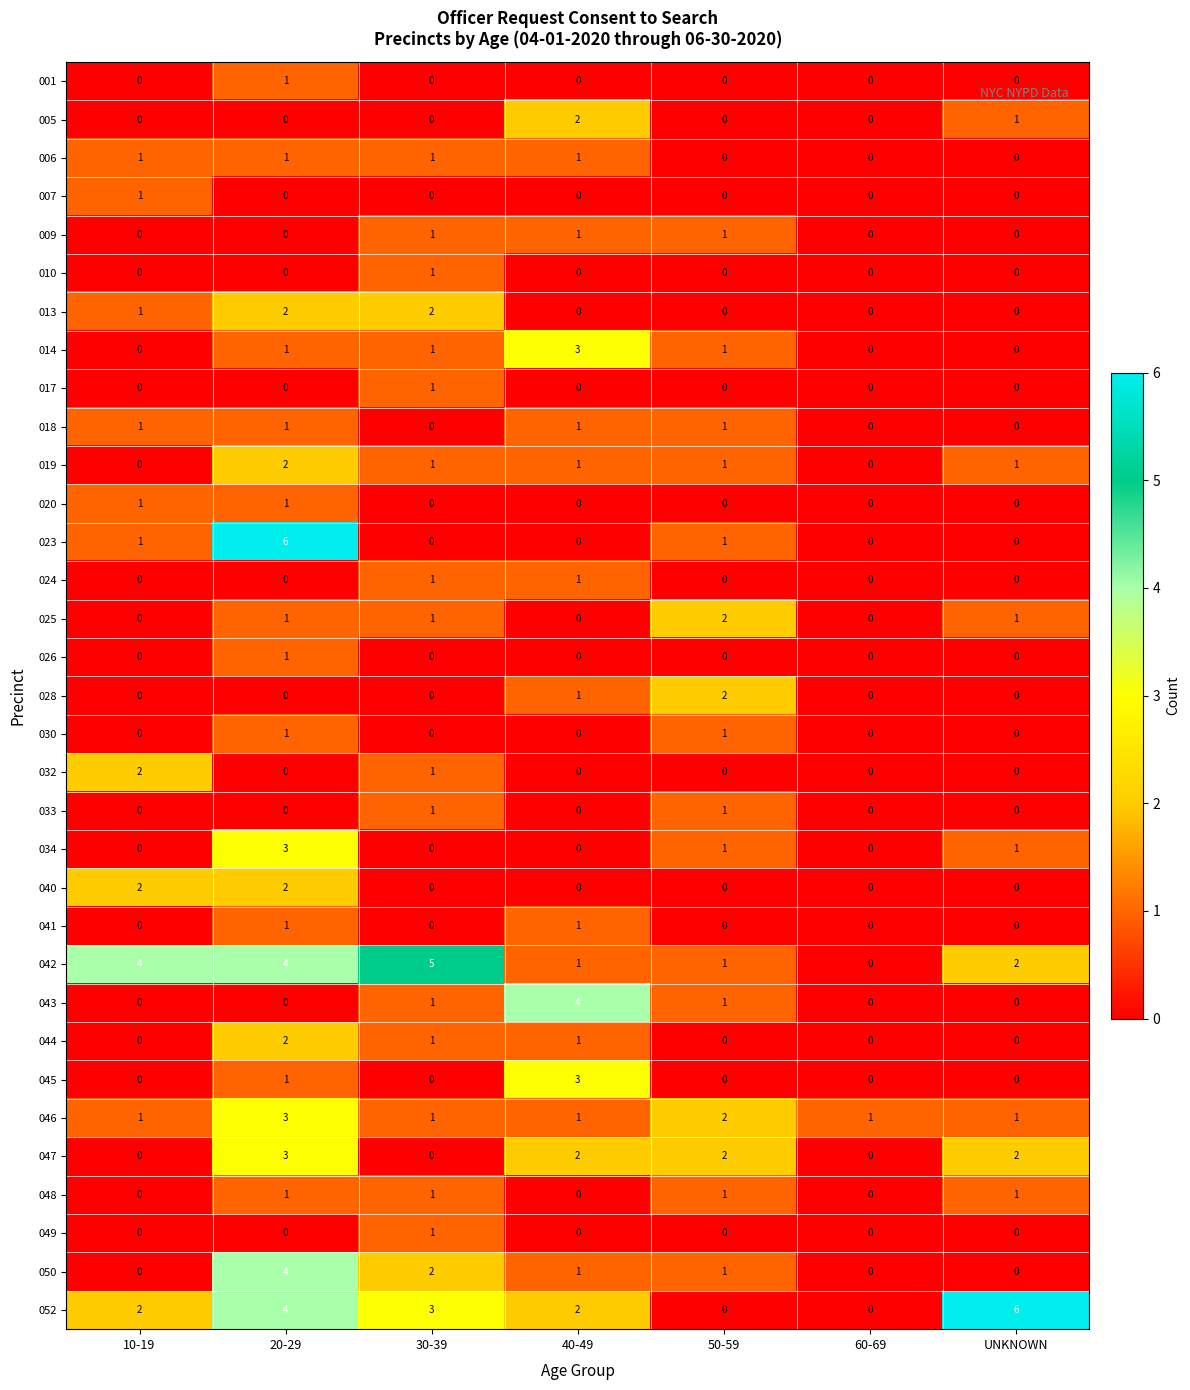

What is the difference between the highest and lowest values at 50-59?

2